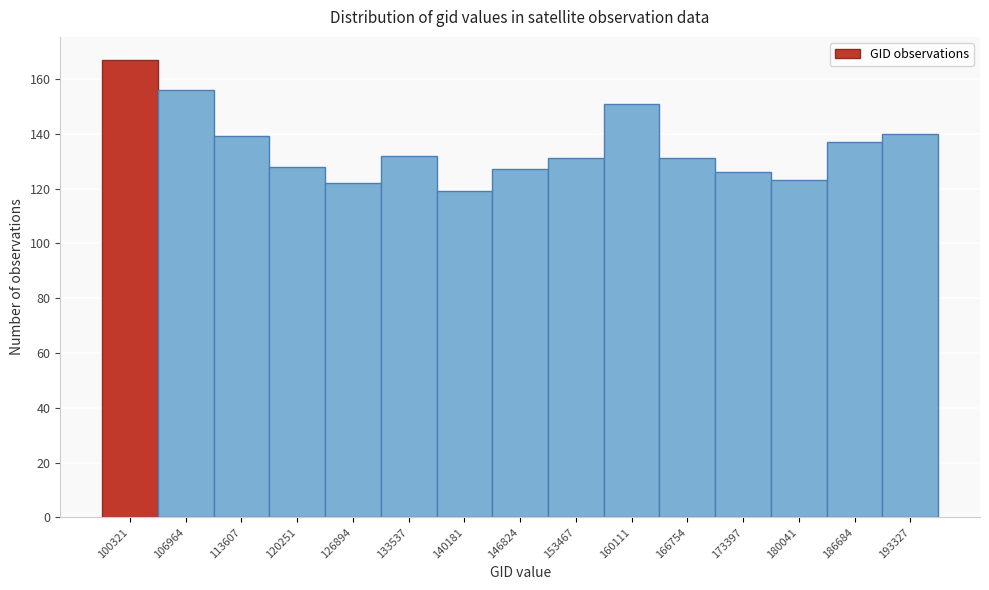

Reading left to right, what are all the values shown in this chart?

100321=167	106964=156	113607=139	120251=128	126894=122	133537=132	140181=119	146824=127	153467=131	160111=151	166754=131	173397=126	180041=123	186684=137	193327=140